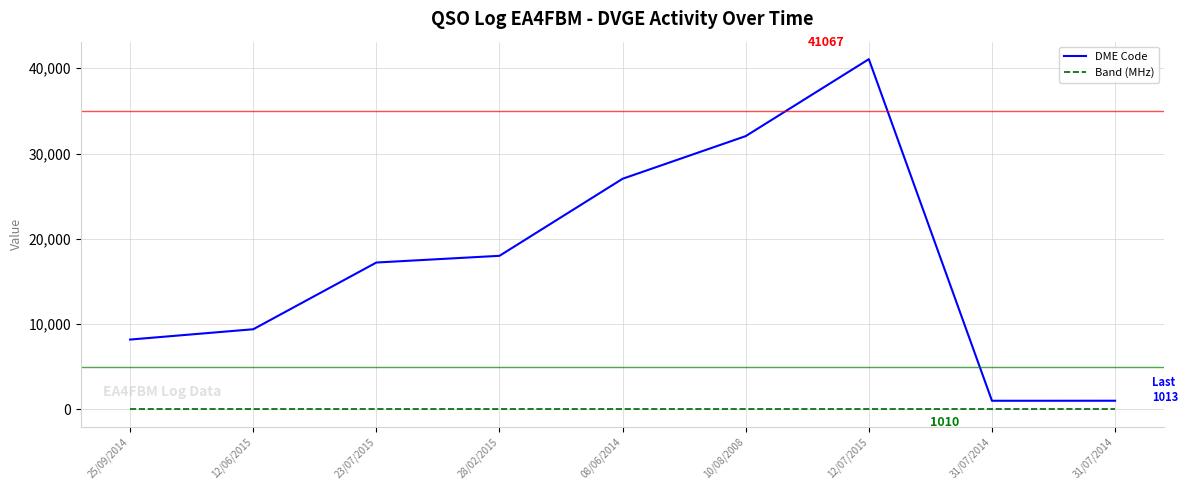

Count the number of categories in the chart.

9